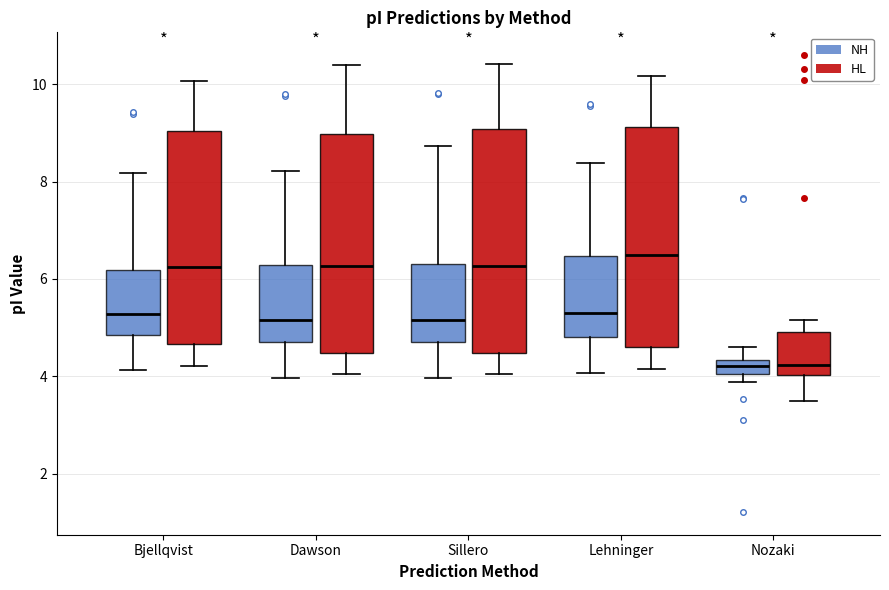

Where is the upper edge of the box for Bjellqvist (NH) on the y-axis? The values are not printed on the chart, so give them approximately, as read against the axis.

6.2